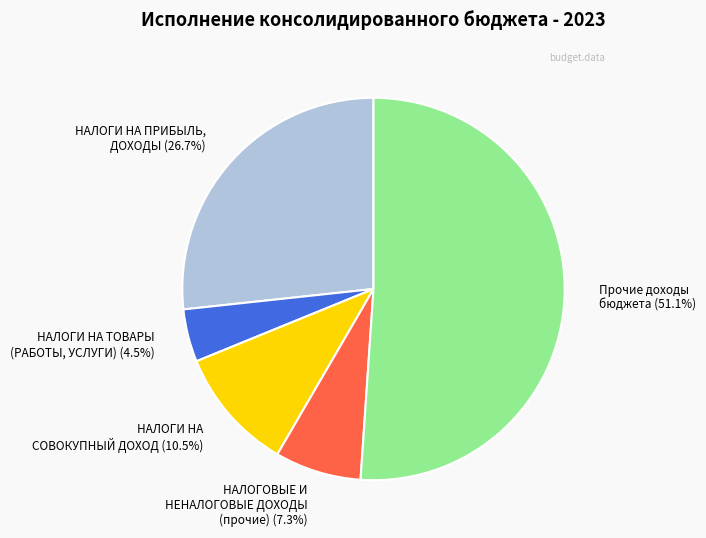

Rank the categories by value from highest to lowest.

Прочие доходы бюджета (51.1%), НАЛОГИ НА ПРИБЫЛЬ, ДОХОДЫ (26.7%), НАЛОГИ НА СОВОКУПНЫЙ ДОХОД (10.5%), НАЛОГОВЫЕ И НЕНАЛОГОВЫЕ ДОХОДЫ (прочие) (7.3%), НАЛОГИ НА ТОВАРЫ (РАБОТЫ, УСЛУГИ) (4.5%)